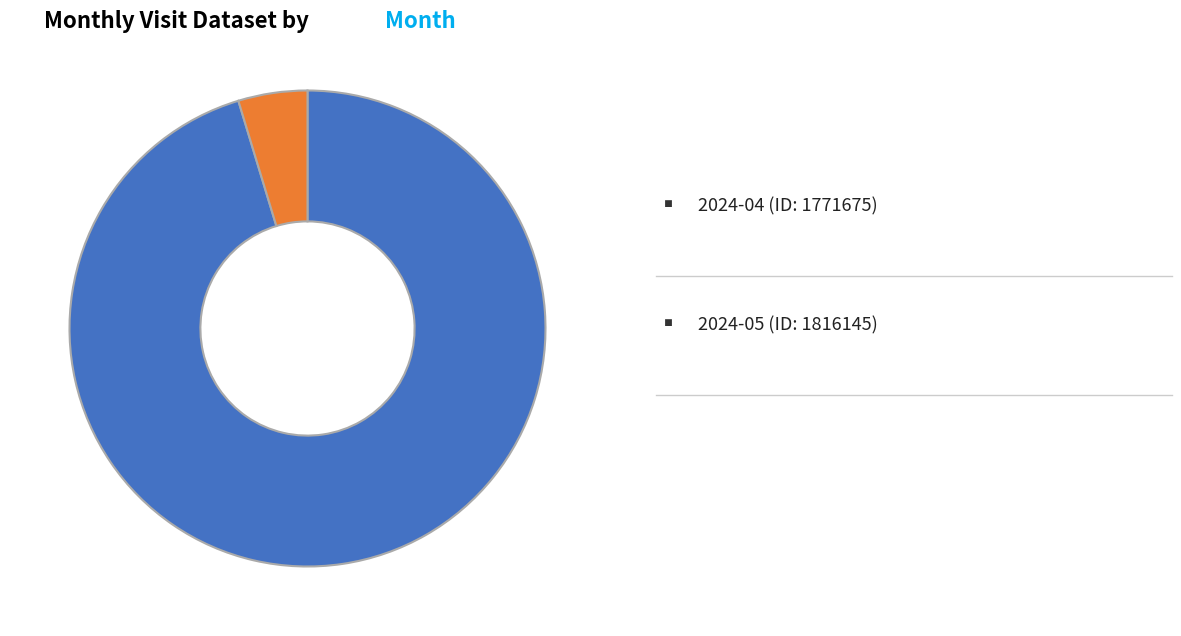

Is there any slice that represents more than half of the pie?

Yes